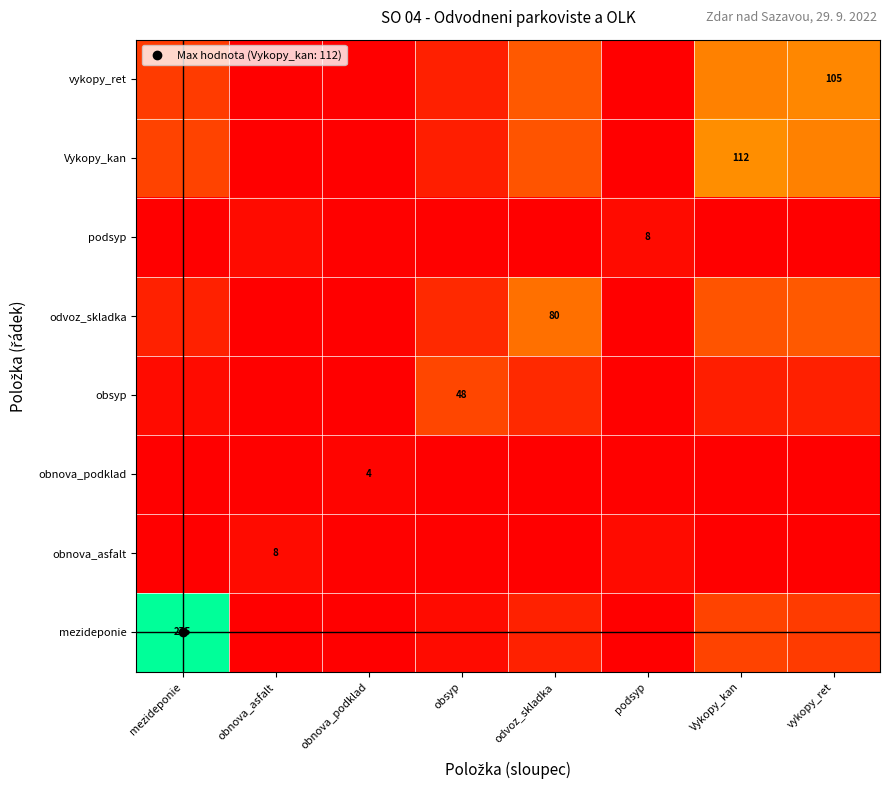

At which label is obnova_podklad closest to 2?

obnova_asfalt